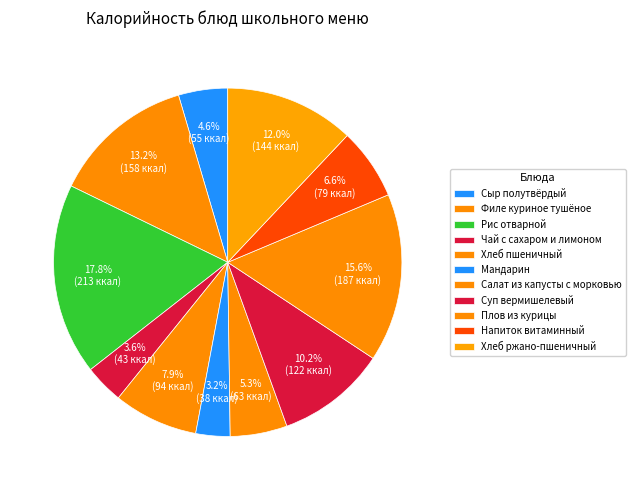

Is there any slice that represents more than half of the pie?

No